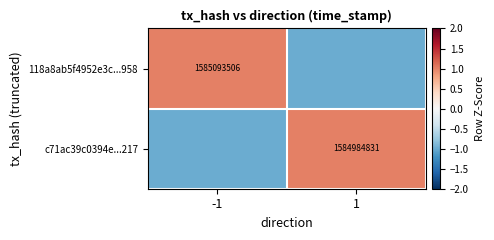

Which label corresponds to the largest value in the chart?

-1